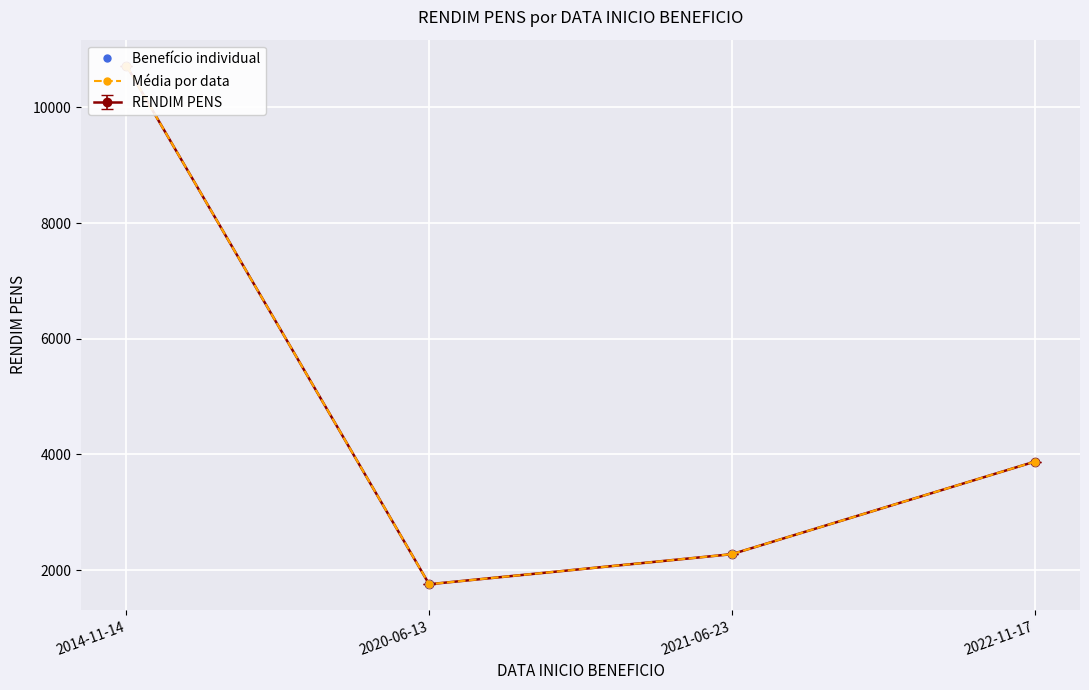

How many values are below 3875?

2